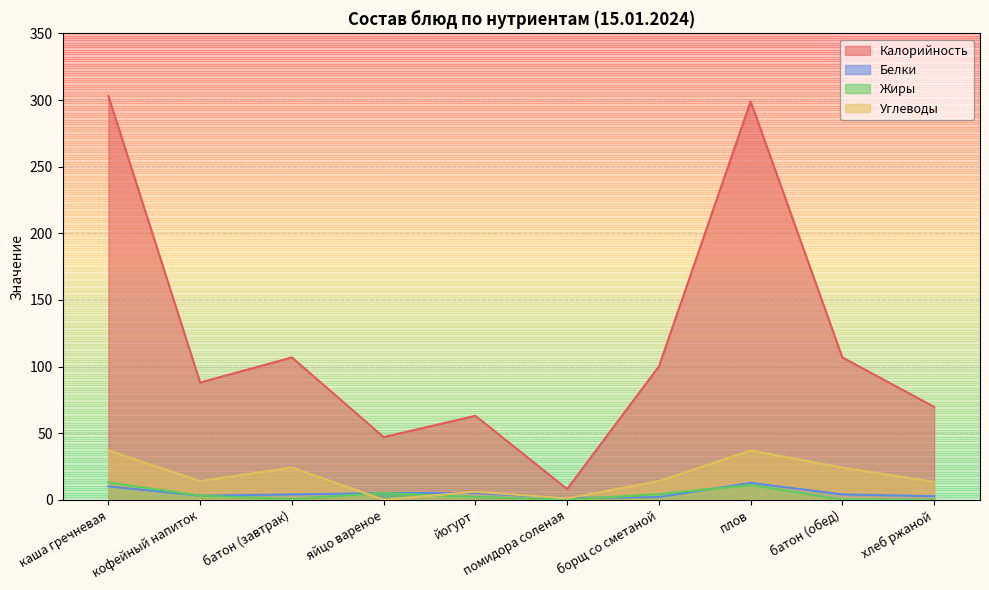

Does the chart have visible grid lines?

Yes